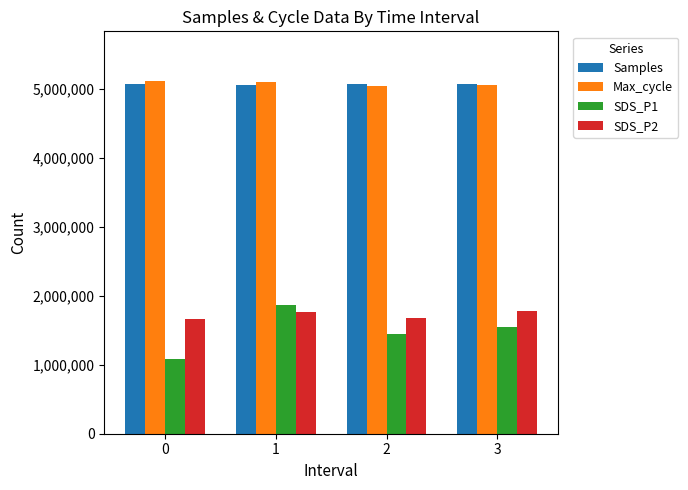

How many values in the Max_cycle series are below 5108250?

2